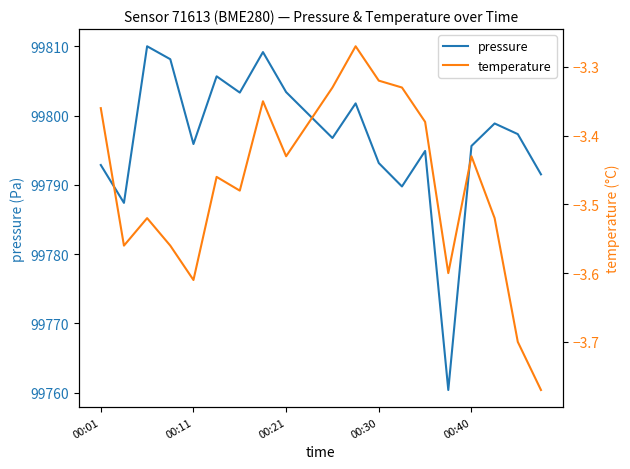

Which has a higher value, 00:01 or 15?

00:01